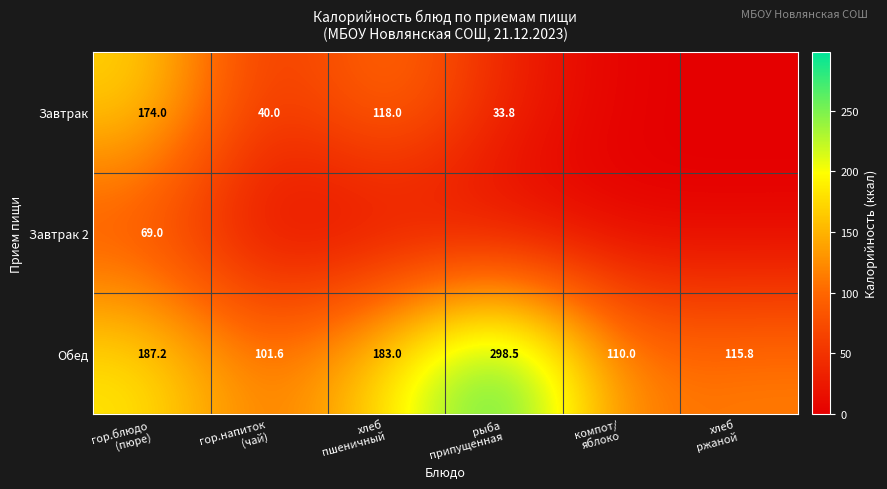

What is the difference between the maximum and minimum values in the Обед series?

196.9